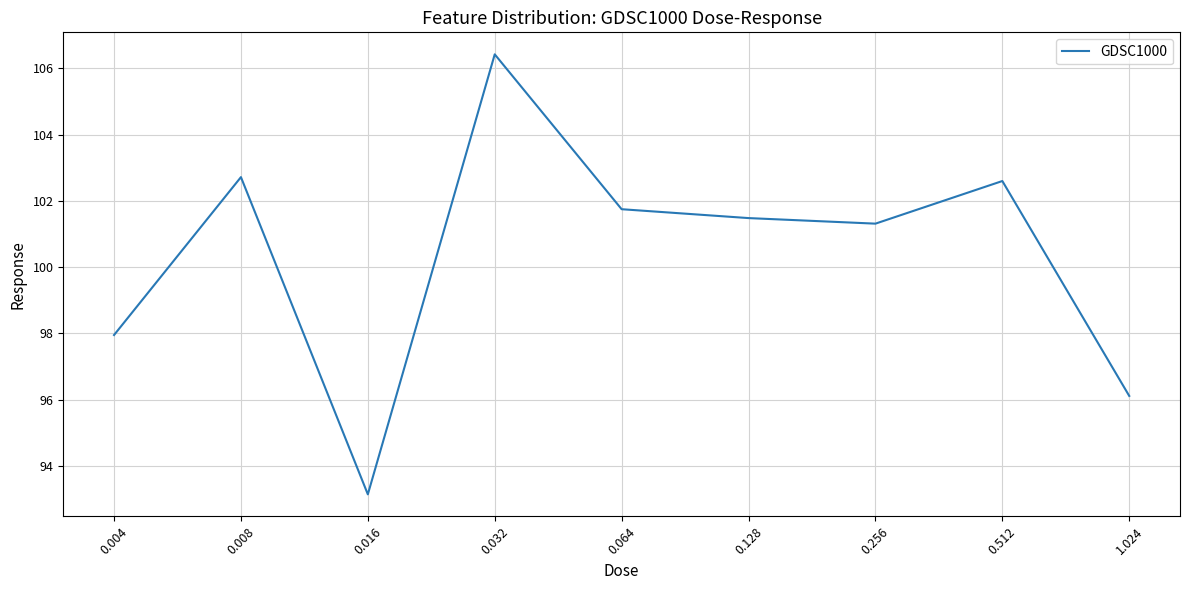

The chart shows a value of 49.8 at 0.512. True or false?

False